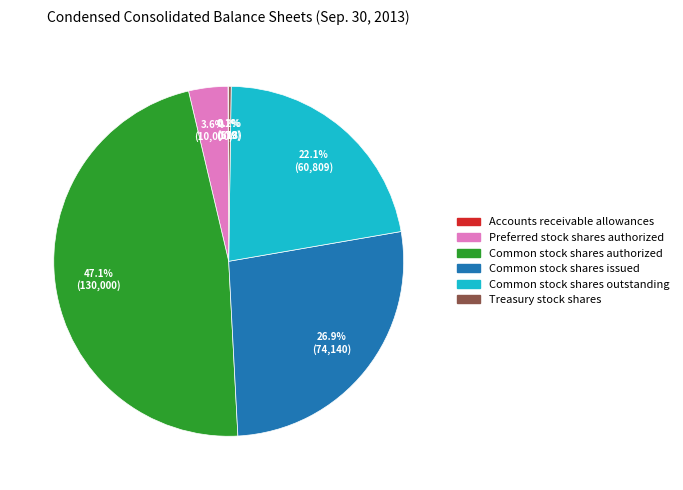

Is the sum of Common stock shares issued and Common stock shares authorized greater than half?

Yes